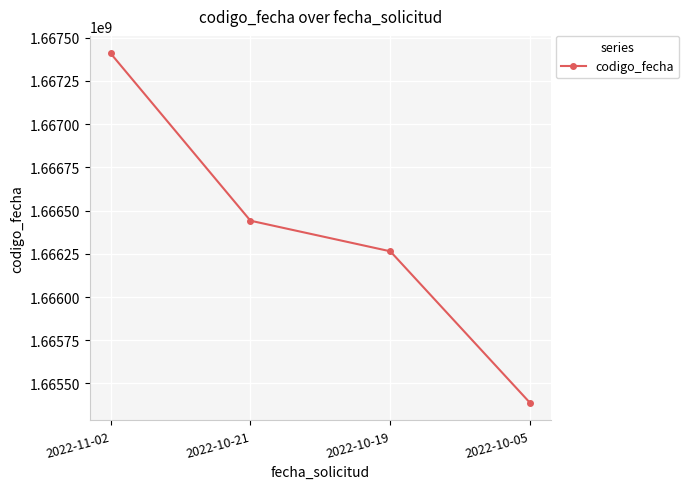

How many values are below 1666441426?

2